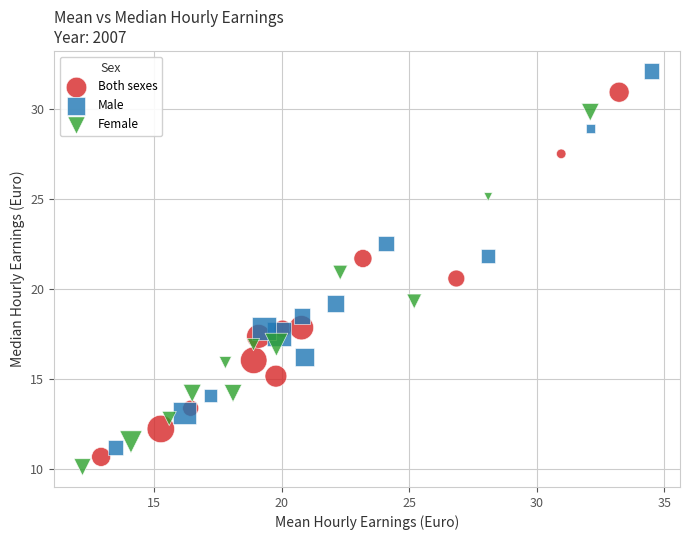

Which series has the largest Y range (max minus min)?

Male